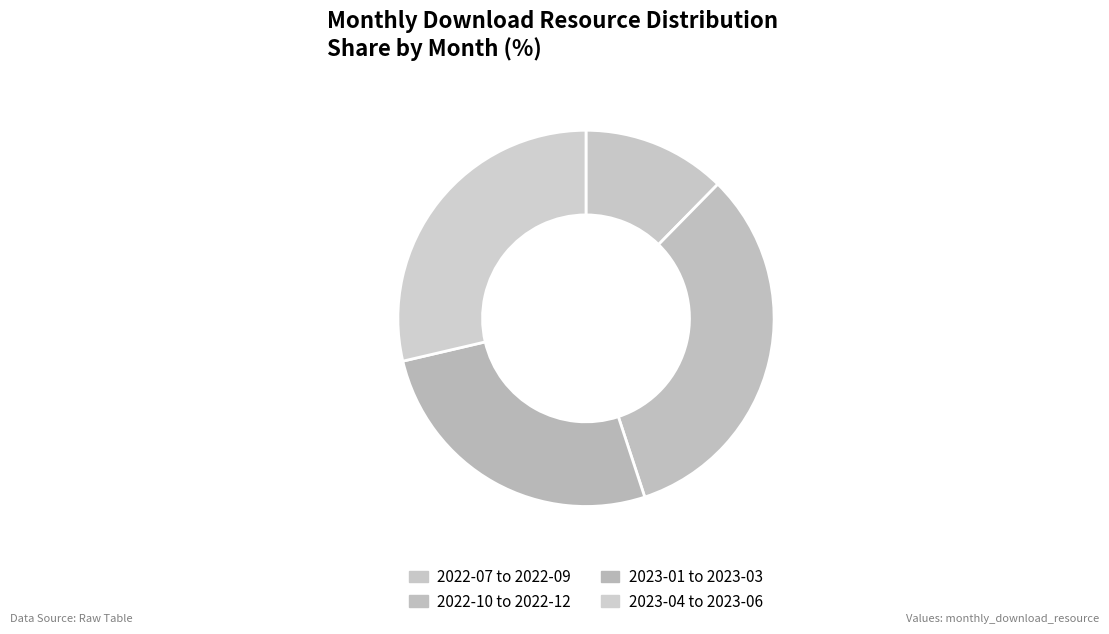

How many slices are in this pie chart?

4